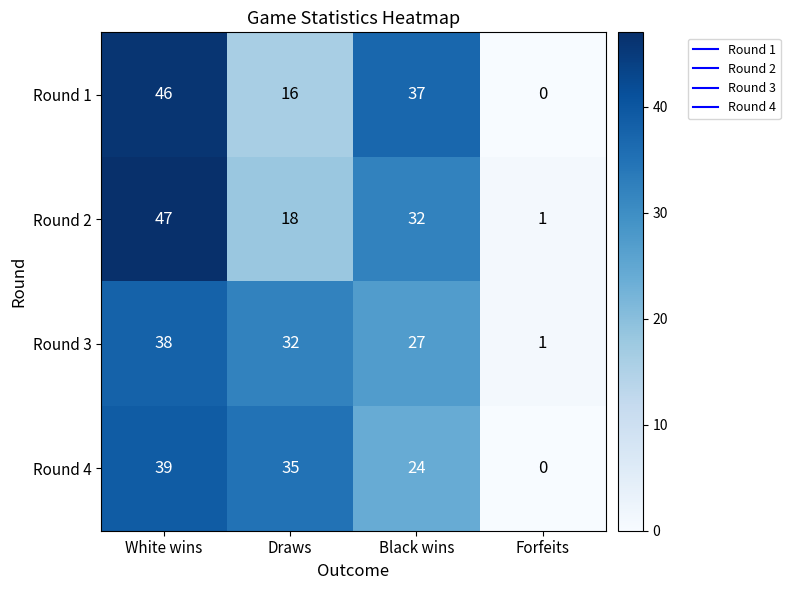

Which series has the largest total across all categories?

Round 1